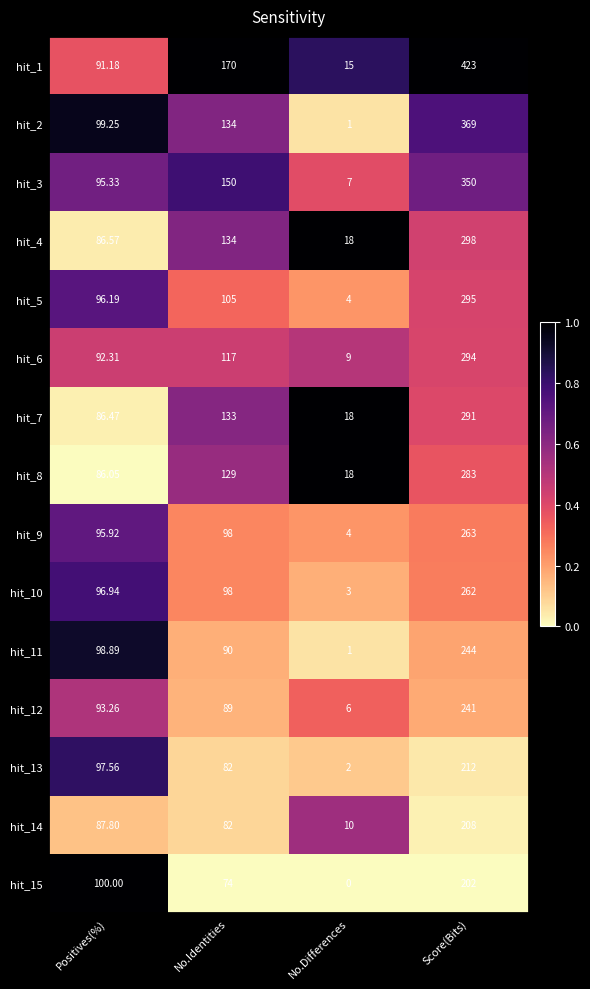

How many data points in hit_2 are less than 134?

2